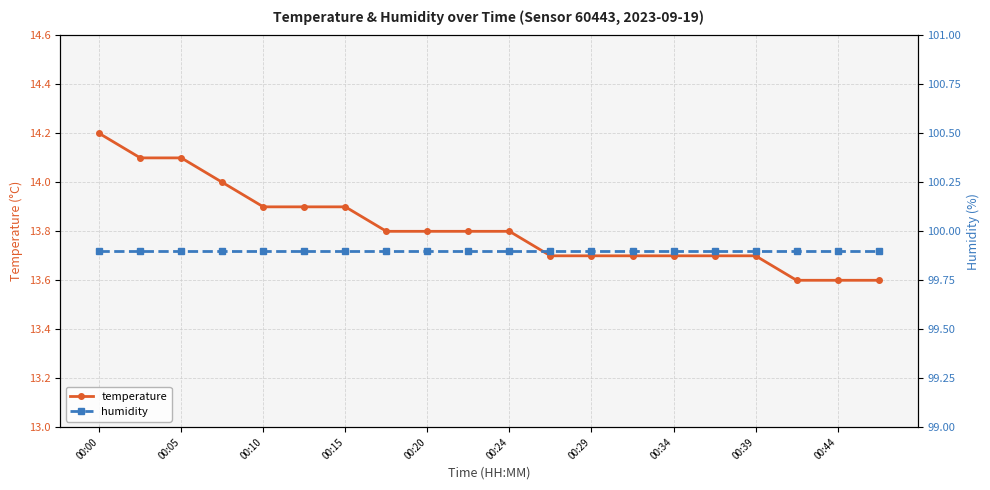

List the series in order of their peak value, lowest first.

temperature, humidity